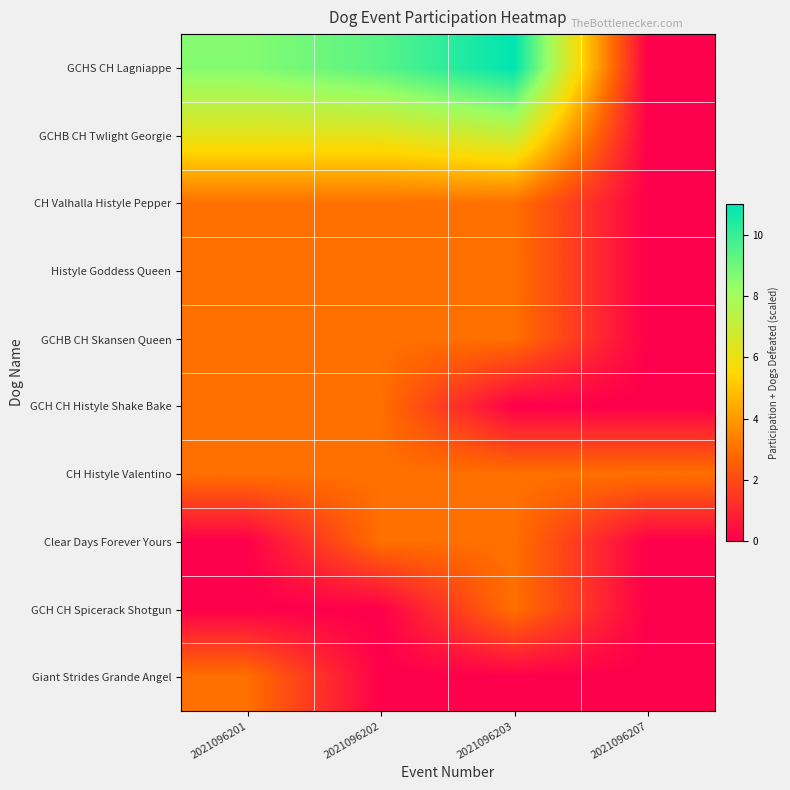

What is the total value across all series at 2021096201?

32.8